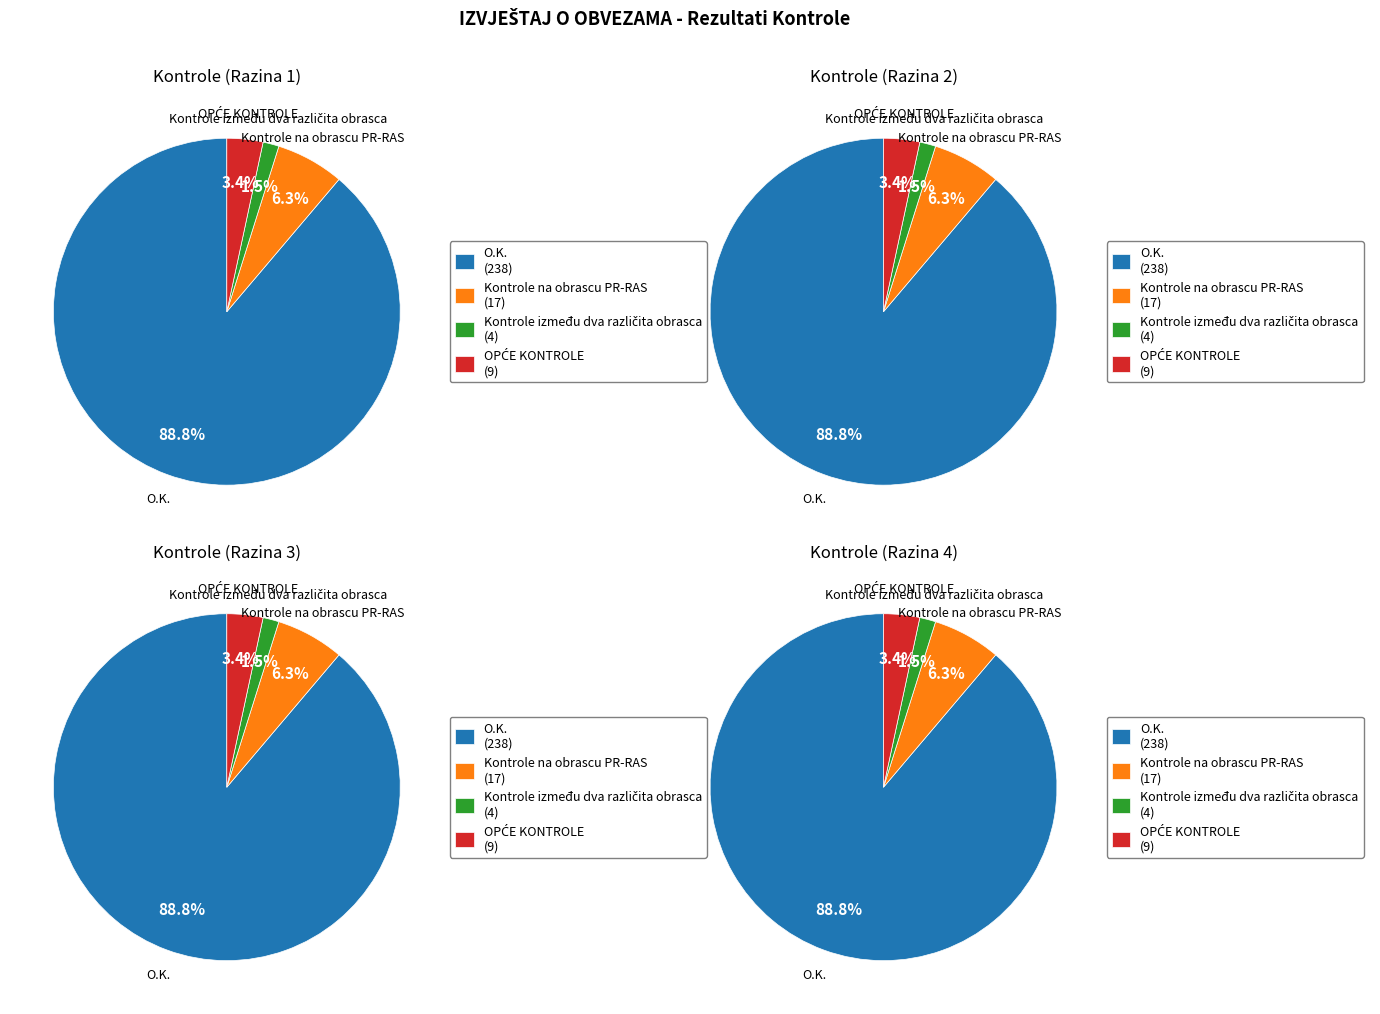

Does O.K. account for over 50% of the chart?

Yes